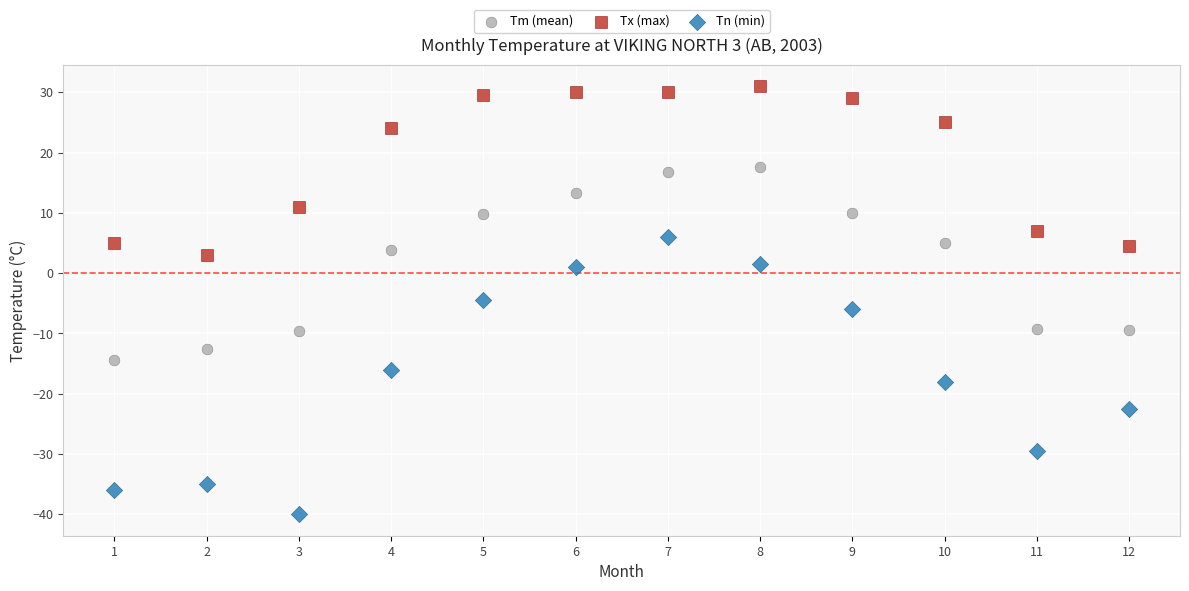

Which series contains the lowest Y value?

Tn (min)